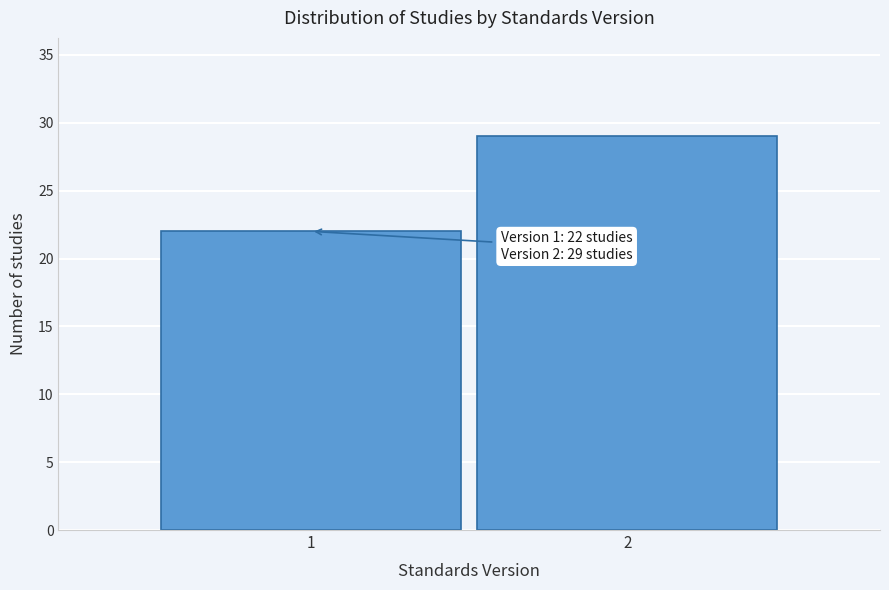

Reading left to right, list all the values displayed in this chart.

1=22	2=29